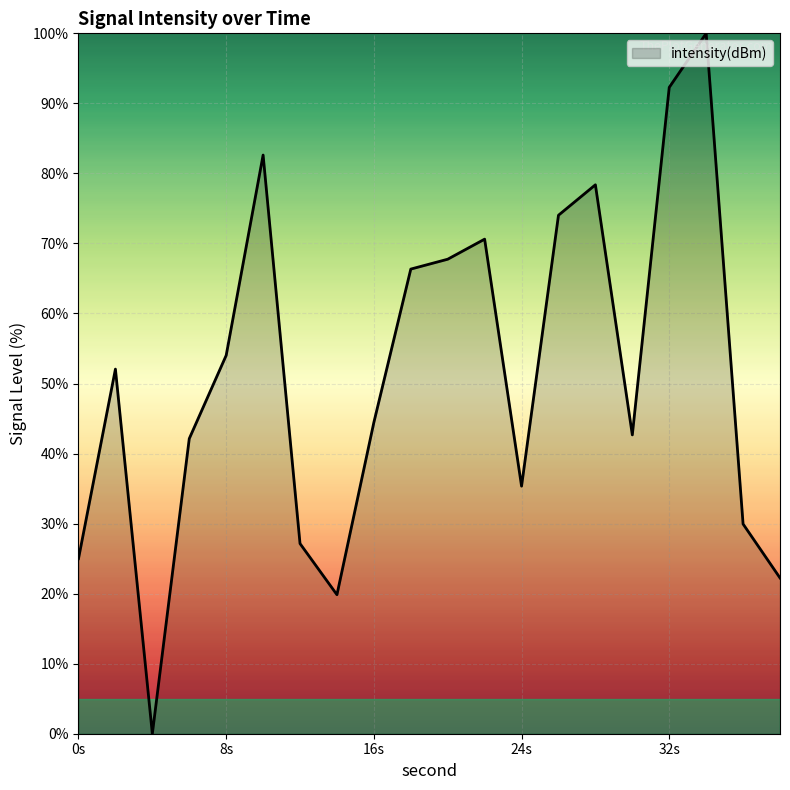

What is the maximum value shown in the chart?

100.0